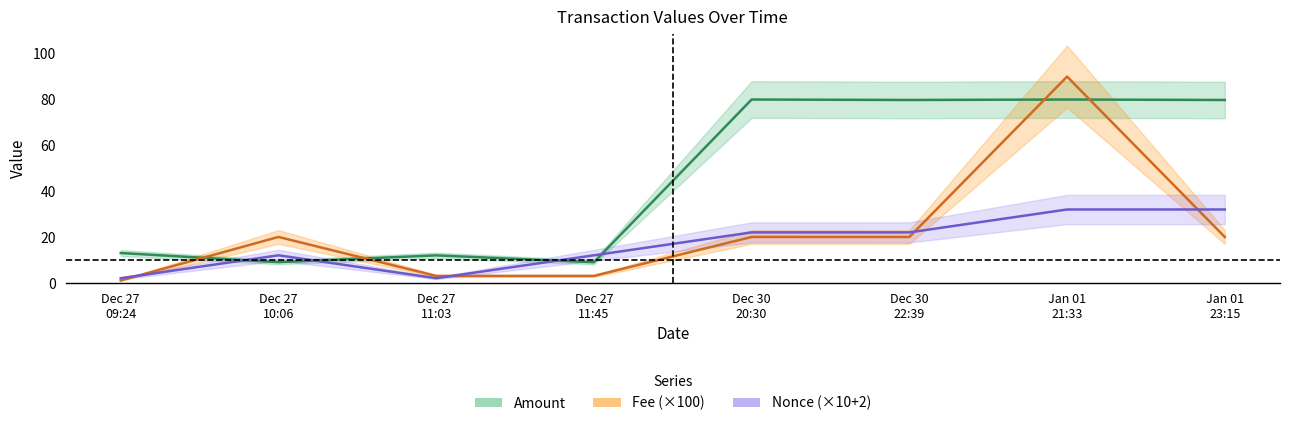

List the series in order of their overall mean, highest first.

Amount, Fee, Nonce